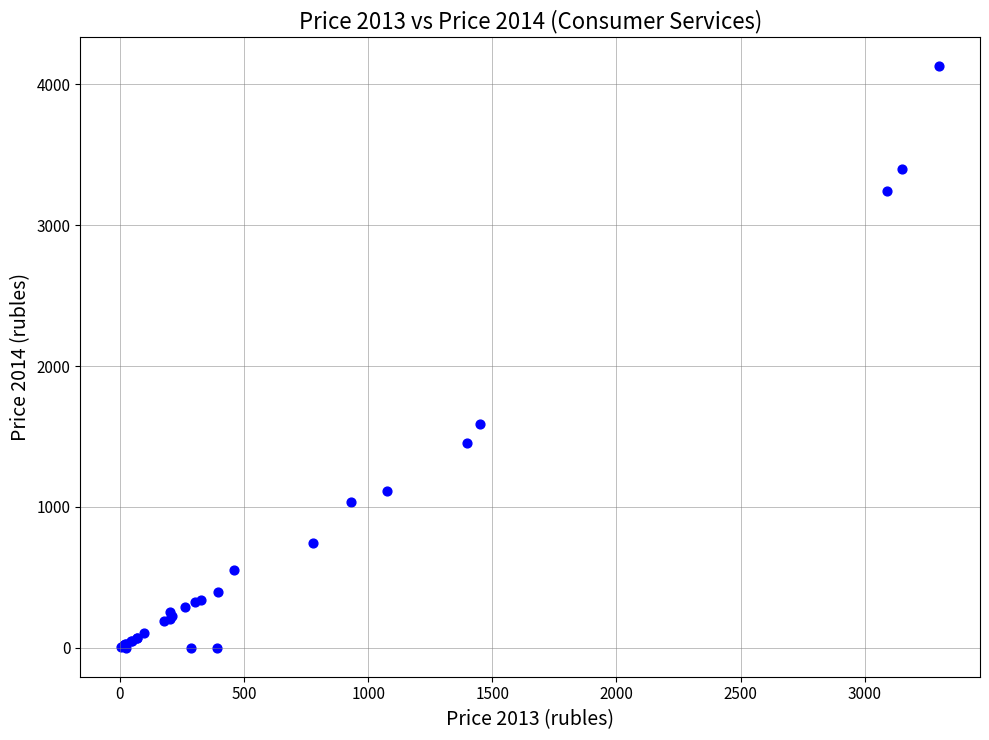

What Y value in the scatter plot is closest to 2065?

1586.9